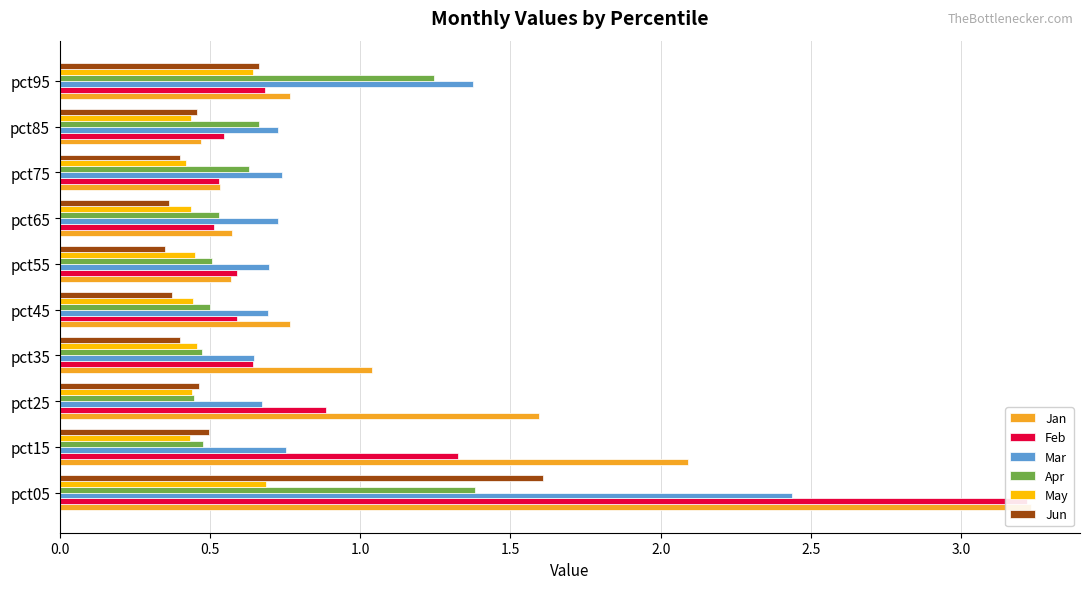

Are the bars grouped side by side (vs. stacked)?

Yes